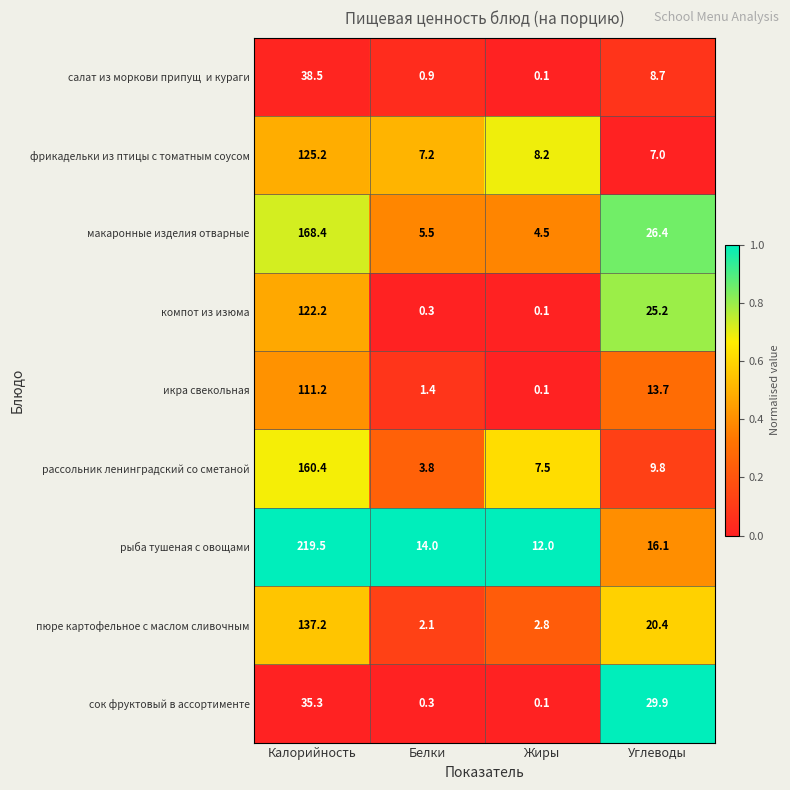

Between Калорийность and Углеводы, which series saw the biggest shift?

рыба тушеная с овощами